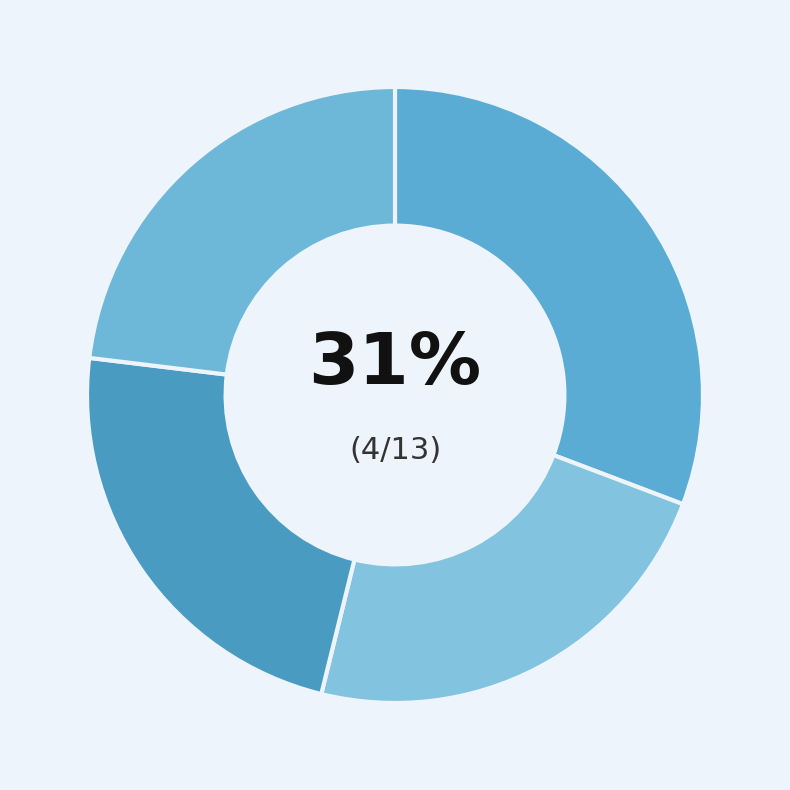

How many segments does this pie chart have?

4